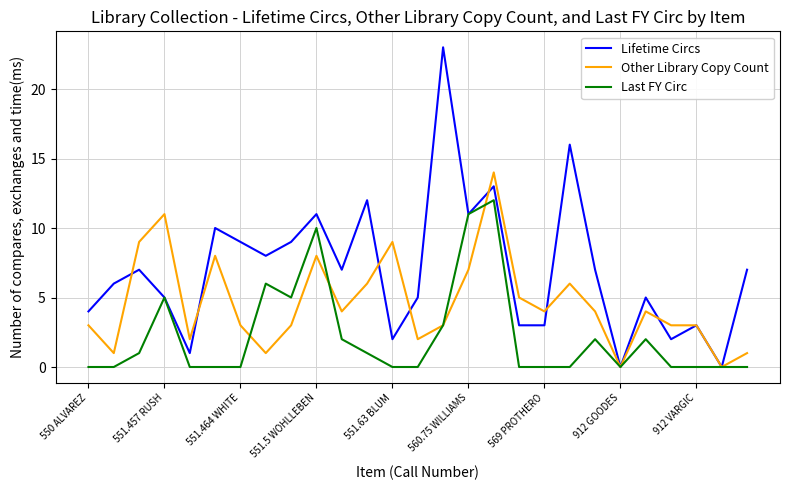

True or false: Lifetime Circs and Other Library Copy Count intersect in this chart.

True